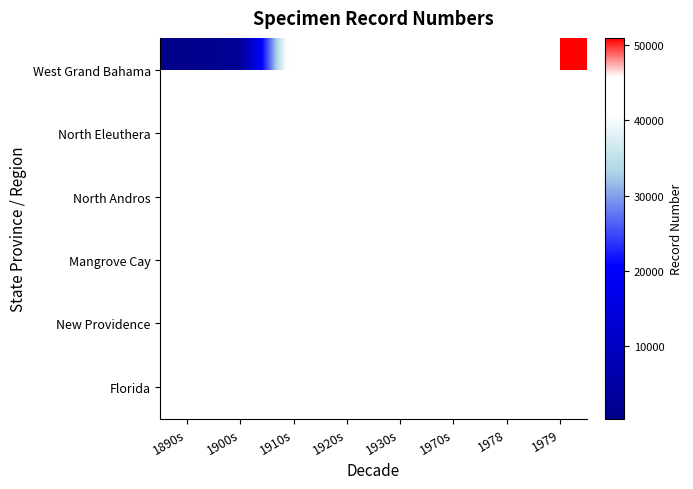

How many data points does each series have?

8